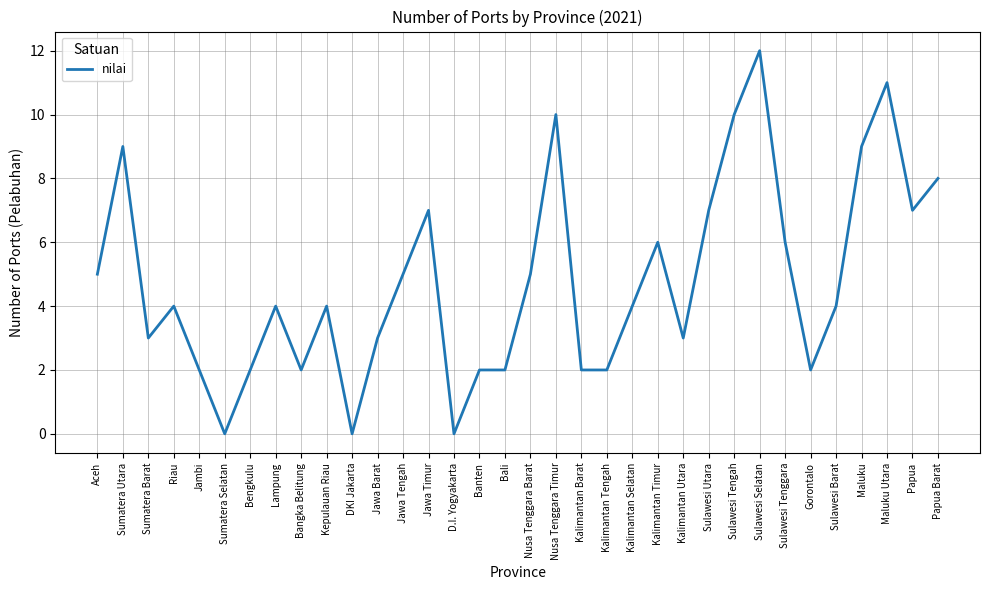

What is the maximum value shown in the chart?

12